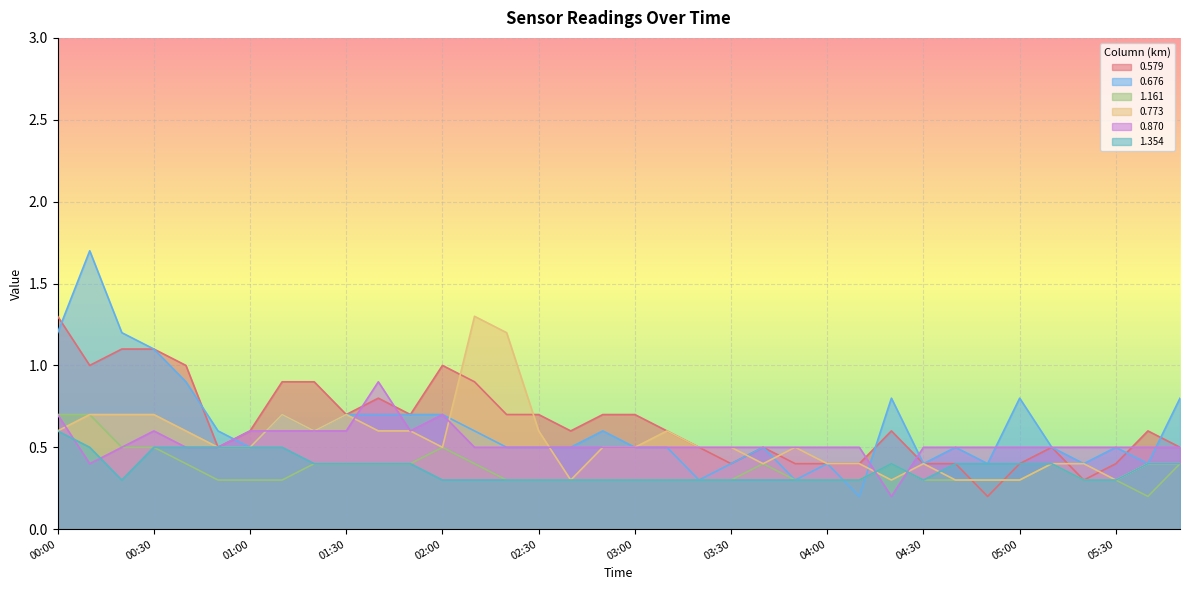

The 0.676 series shows 0.2 at 01:40. True or false?

False